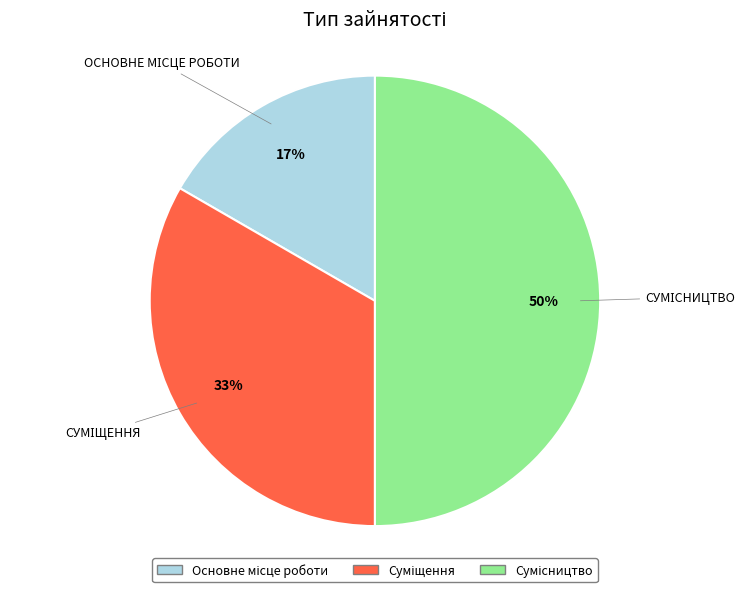

To the nearest percent, what is the difference between the largest and smallest slice percentages?

33%